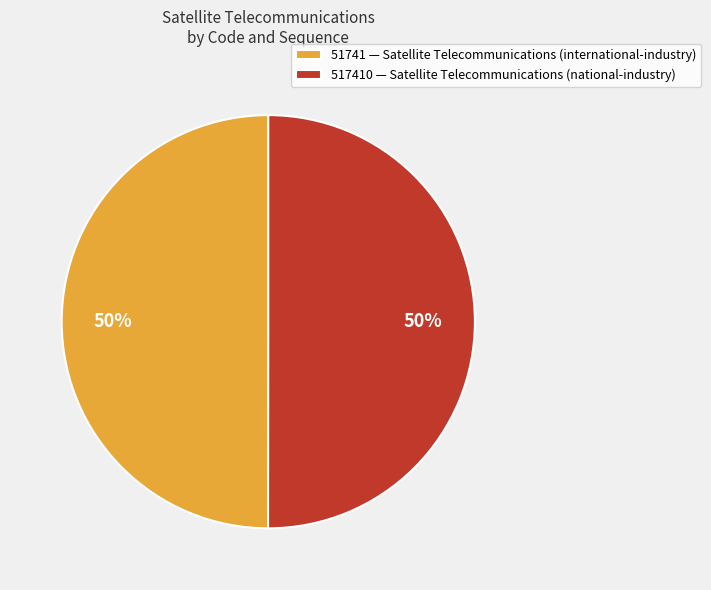

To the nearest percent, what is the average slice percentage?

50%